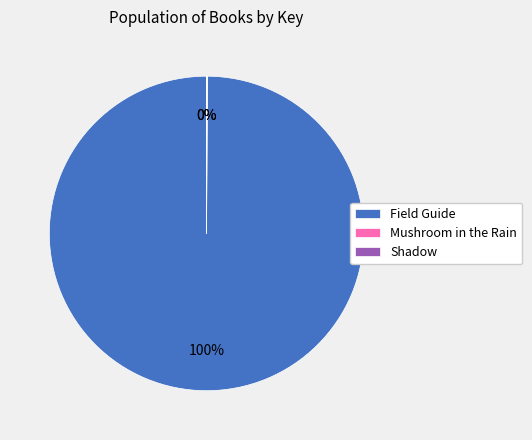

What percentage is the Field Guide slice, to the nearest percent?

100%